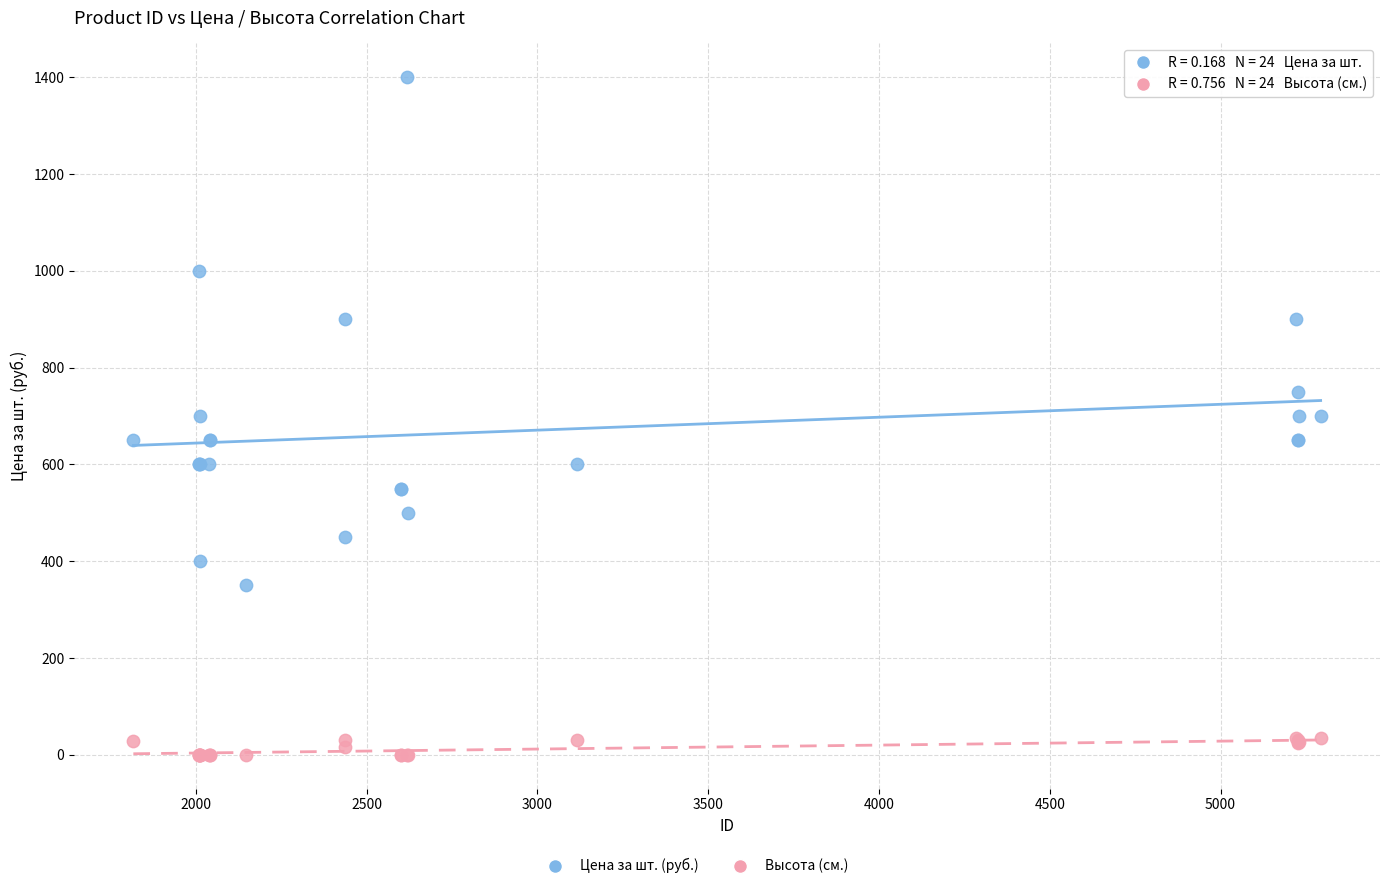

Which series contains the lowest Y value?

Высота (см.)